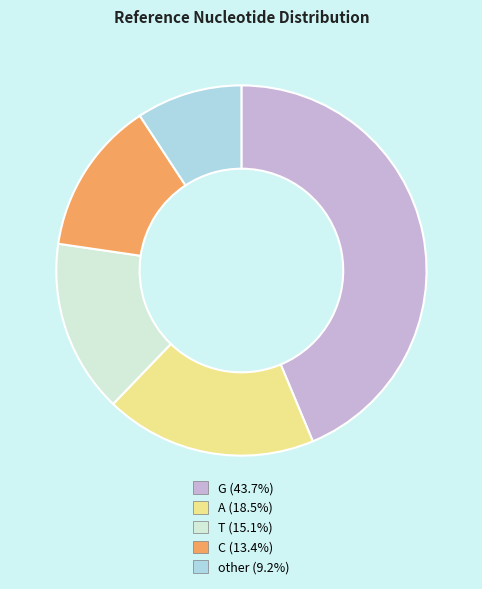

Which category has the smallest portion of the pie?

other